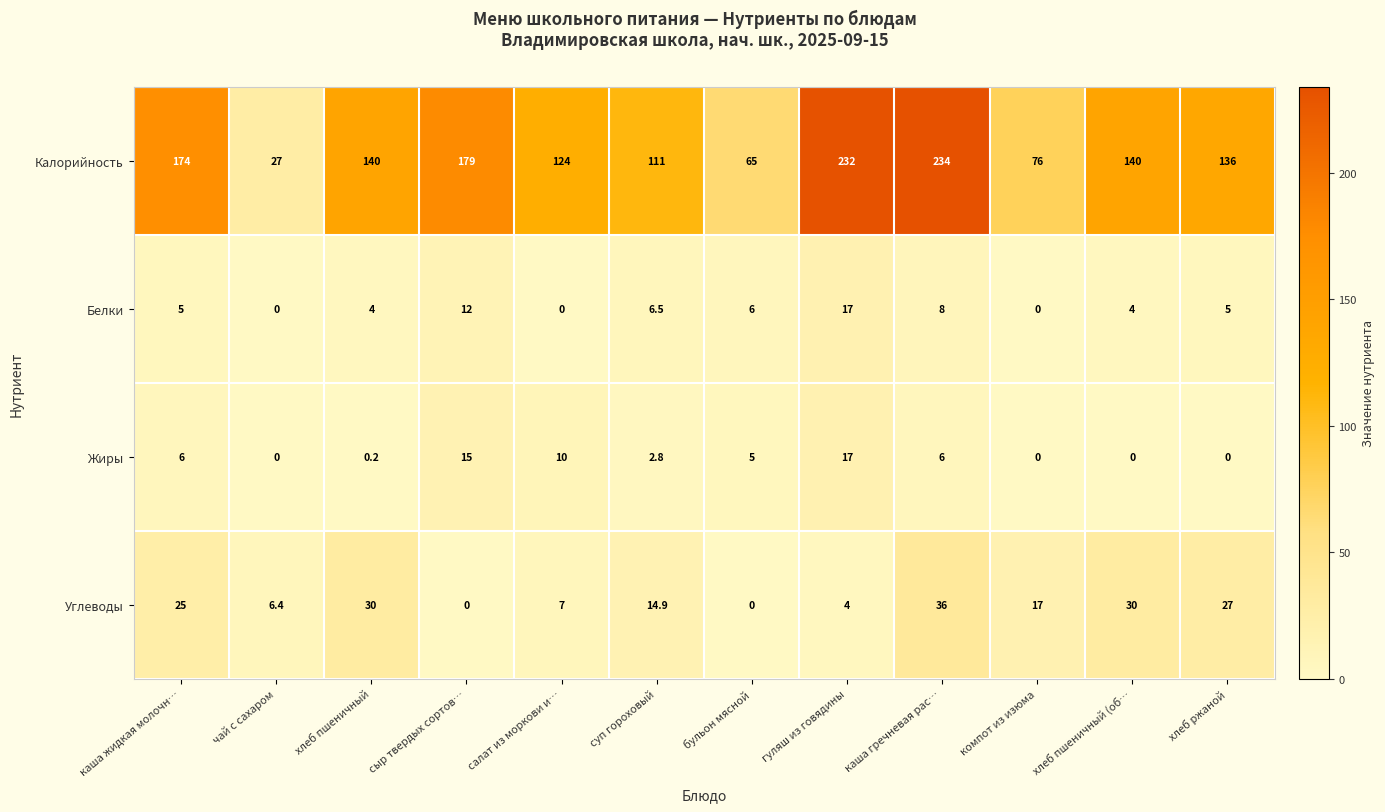

What is the sum of all Жиры values?

62.0